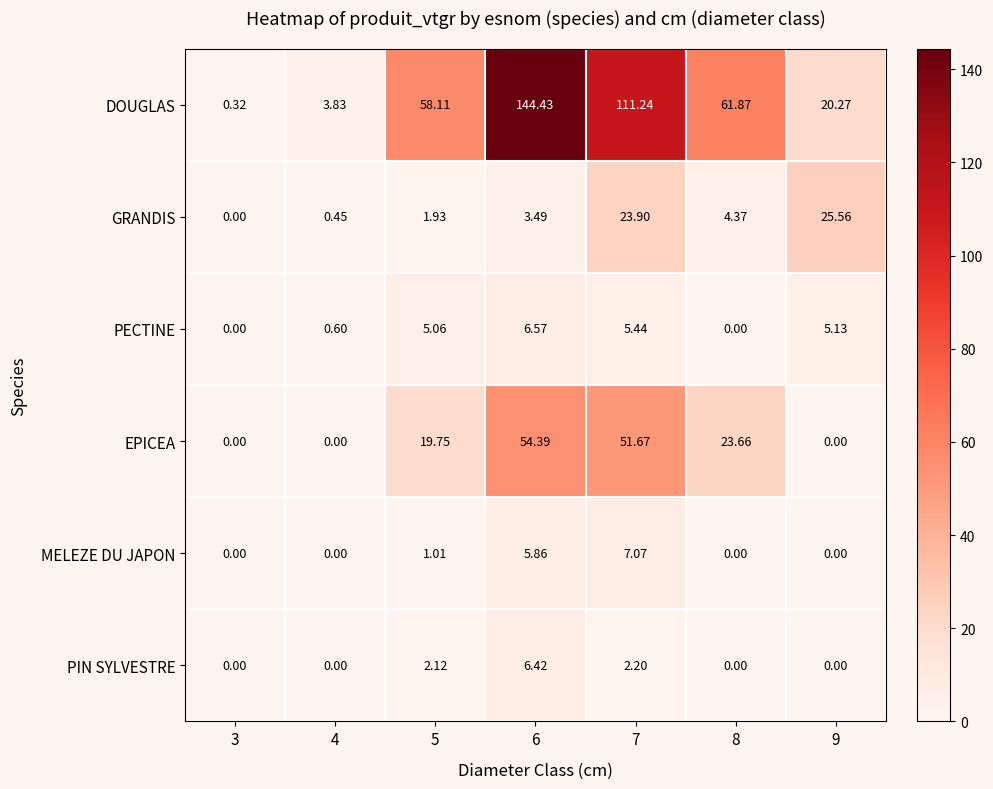

Which label corresponds to the largest value in the chart?

6